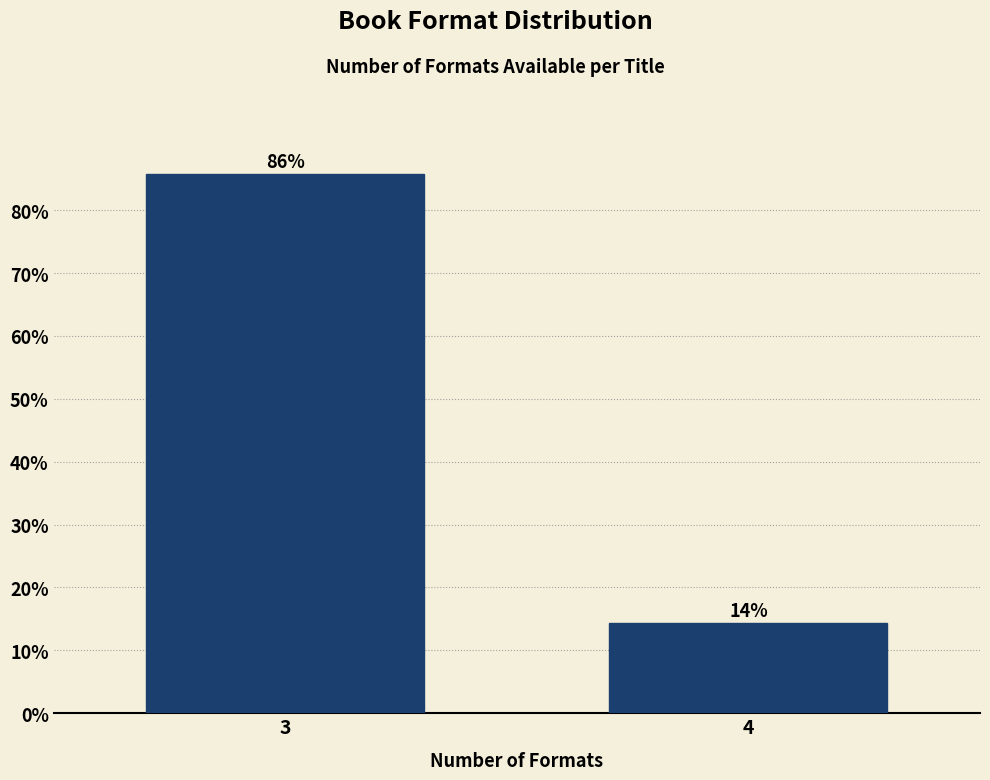

What is the approximate value at 3?

85.7